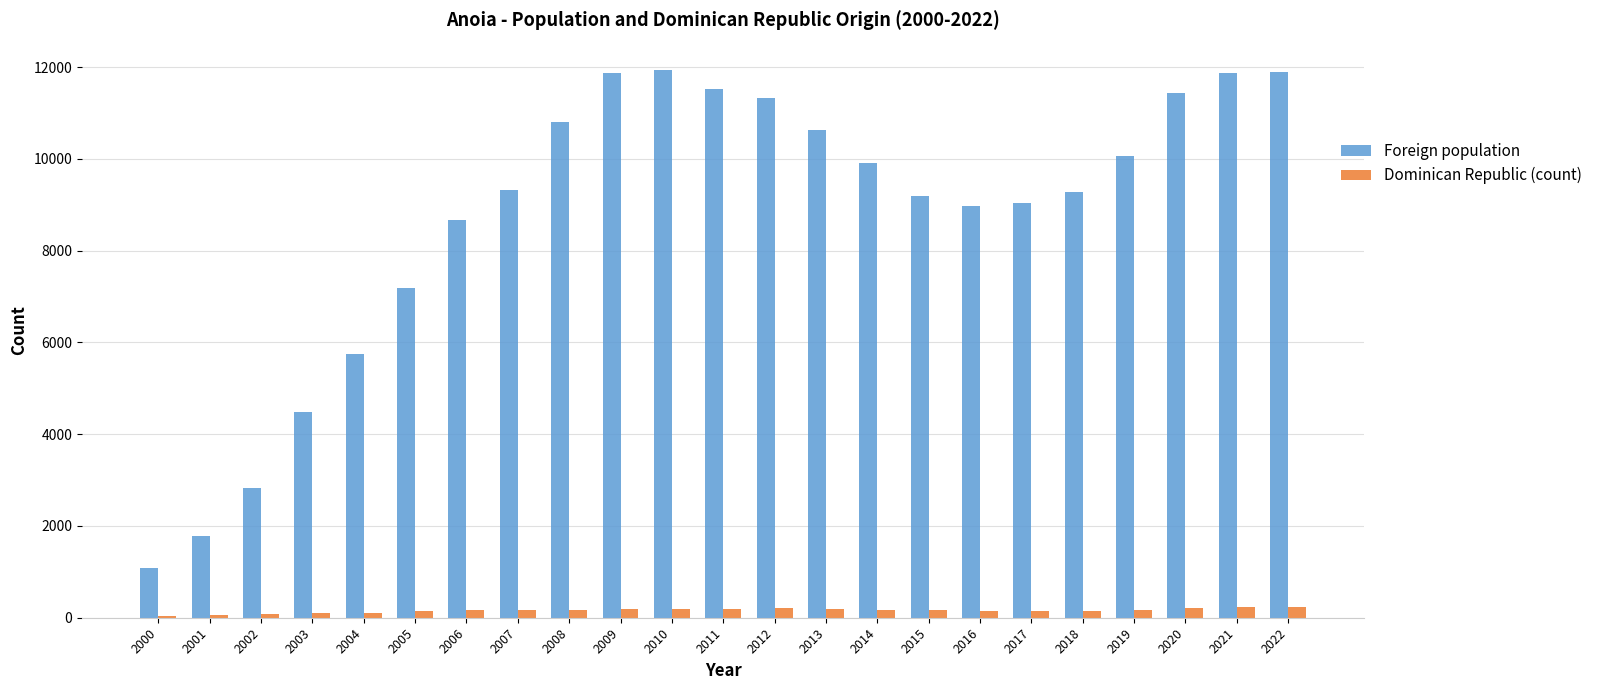

What is the greatest value displayed?

11939